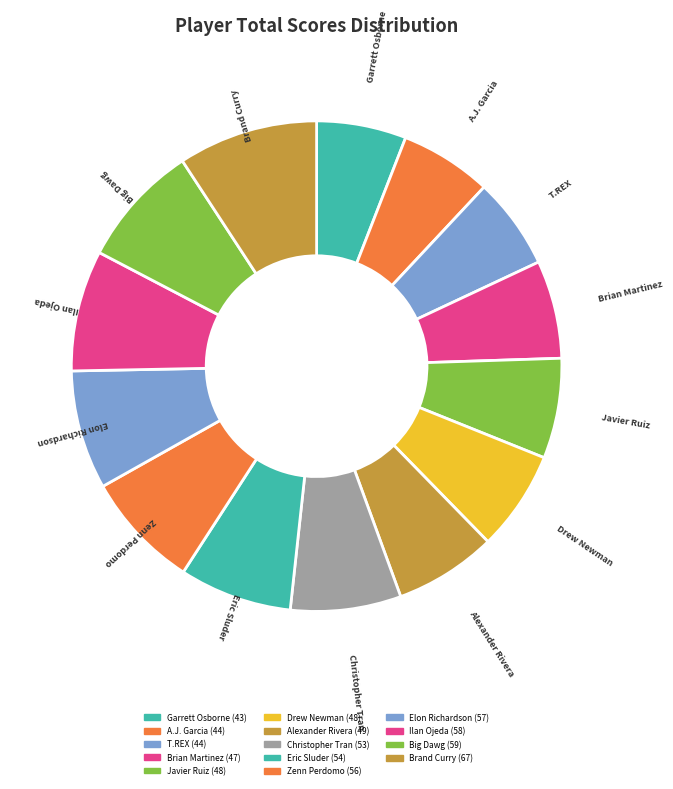

The Big Dawg slice represents 1% of the pie. True or false?

False